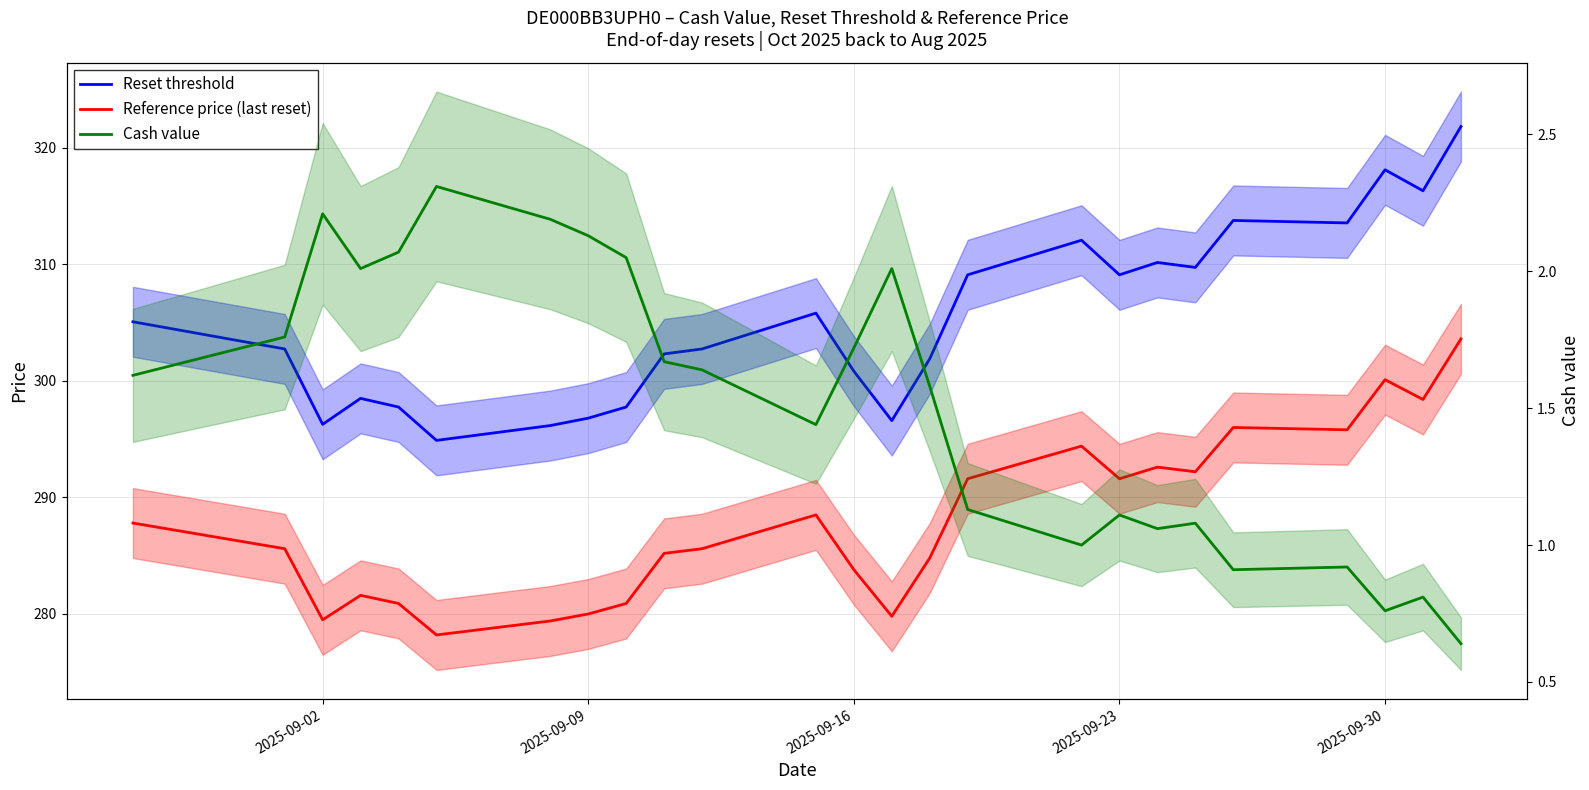

How many values in the Reference price (last reset) series exceed 285?

15